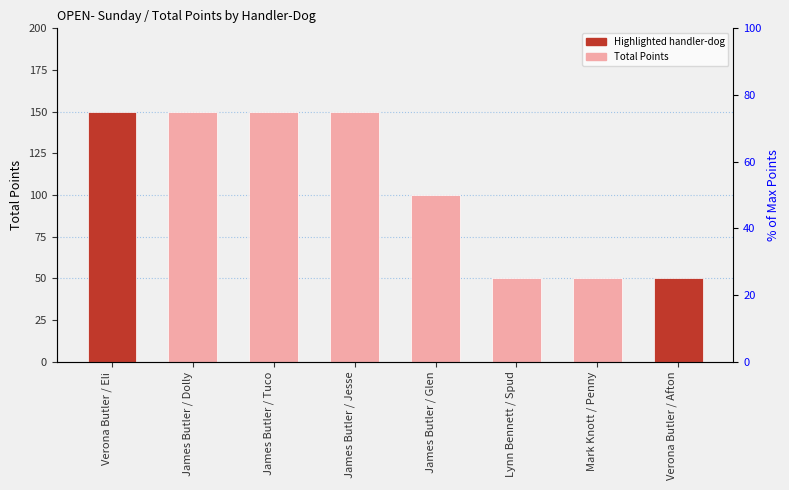

Does the chart contain stacked bars?

No